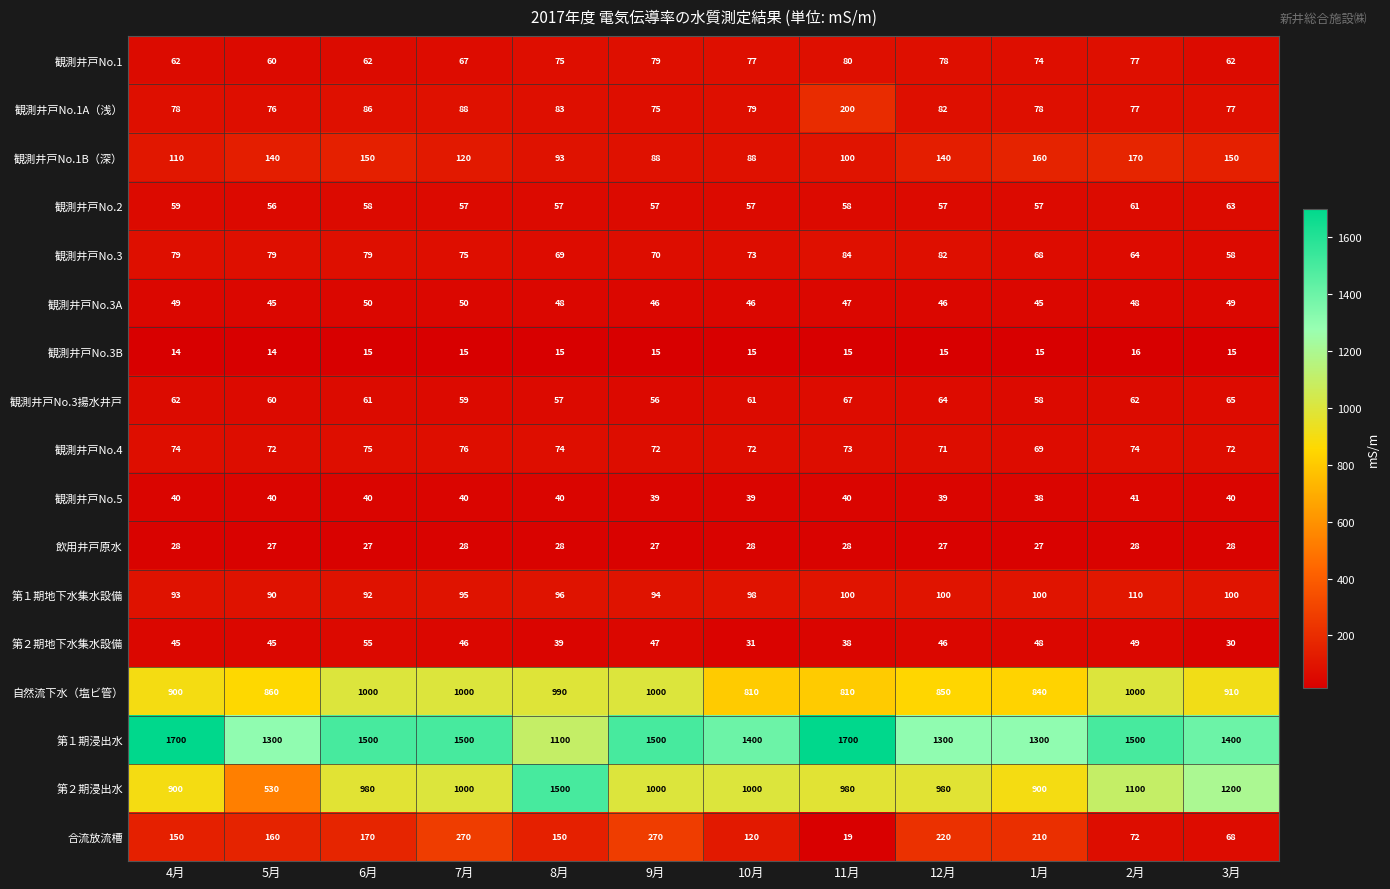

Rank the series at 3月 from lowest to highest value.

観測井戸No.3B, 飲用井戸原水, 第２期地下水集水設備, 観測井戸No.5, 観測井戸No.3A, 観測井戸No.3, 観測井戸No.1, 観測井戸No.2, 観測井戸No.3揚水井戸, 合流放流槽, 観測井戸No.4, 観測井戸No.1A（浅）, 第１期地下水集水設備, 観測井戸No.1B（深）, 自然流下水（塩ビ管）, 第２期浸出水, 第１期浸出水